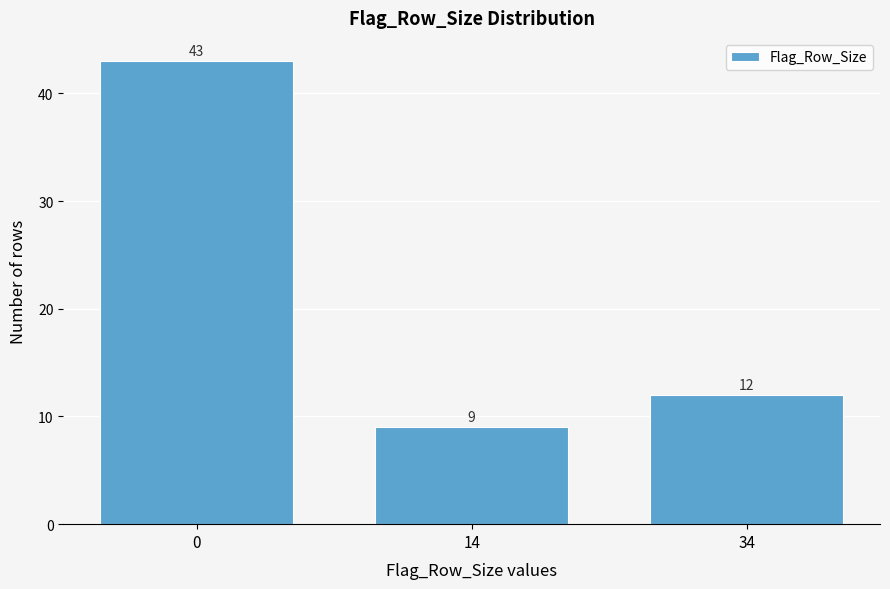

Reading right to left, what are all the values shown in this chart?

34=12	14=9	0=43